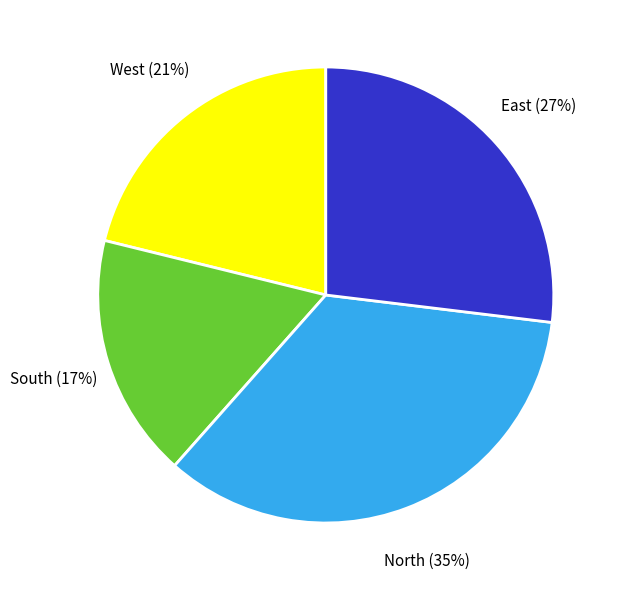

Count the number of slices in the pie.

4